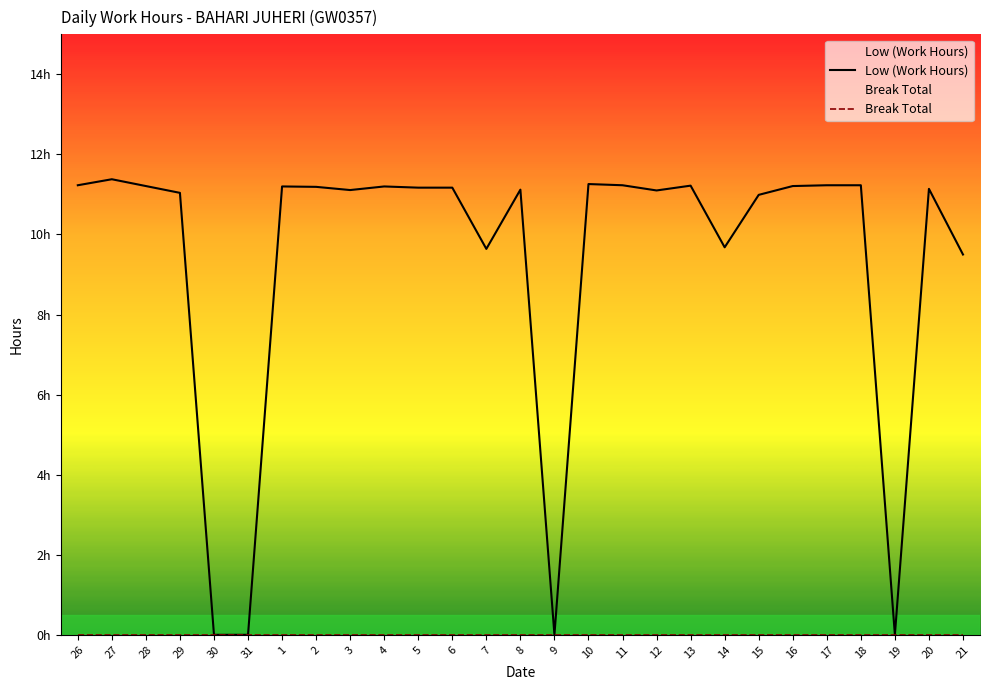

How many distinct data groups are displayed?

2